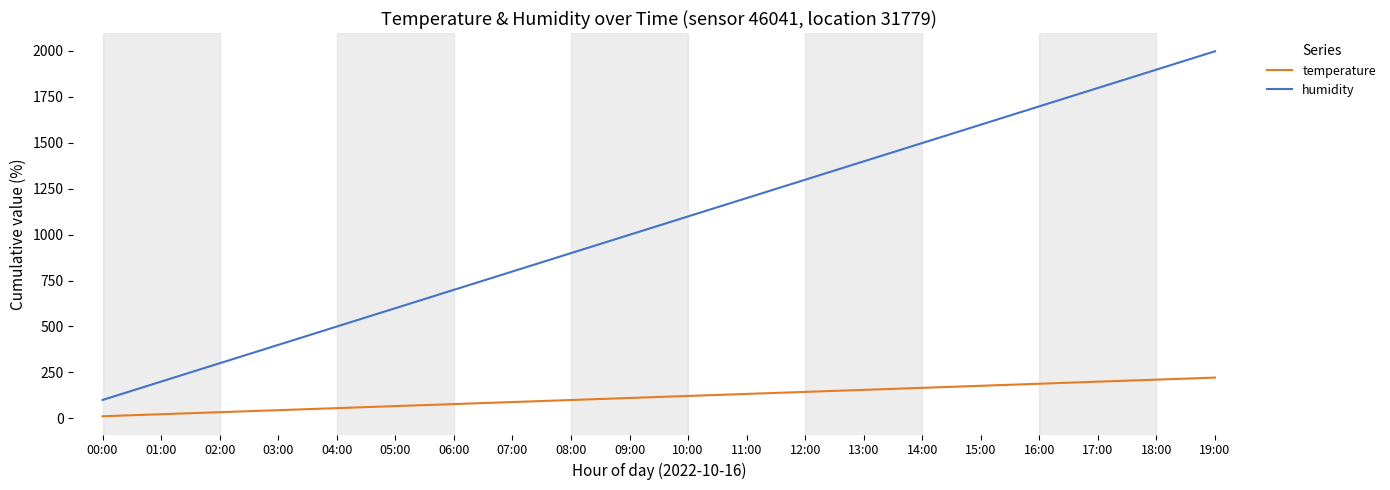

Reading left to right, what are all the values shown in this chart?

temperature: 11.2	22.3	33.3	44.3	55.4	66.5	77.5	88.5	99.6	110.7	121.7	132.8	143.8	154.8	165.9	177.0	188.2	199.4	210.5	221.6
humidity: 99.9	199.8	299.7	399.6	499.5	599.4	699.3	799.2	899.1	999.0	1098.9	1198.8	1298.7	1398.6	1498.5	1598.4	1698.3	1798.2	1898.1	1998.0